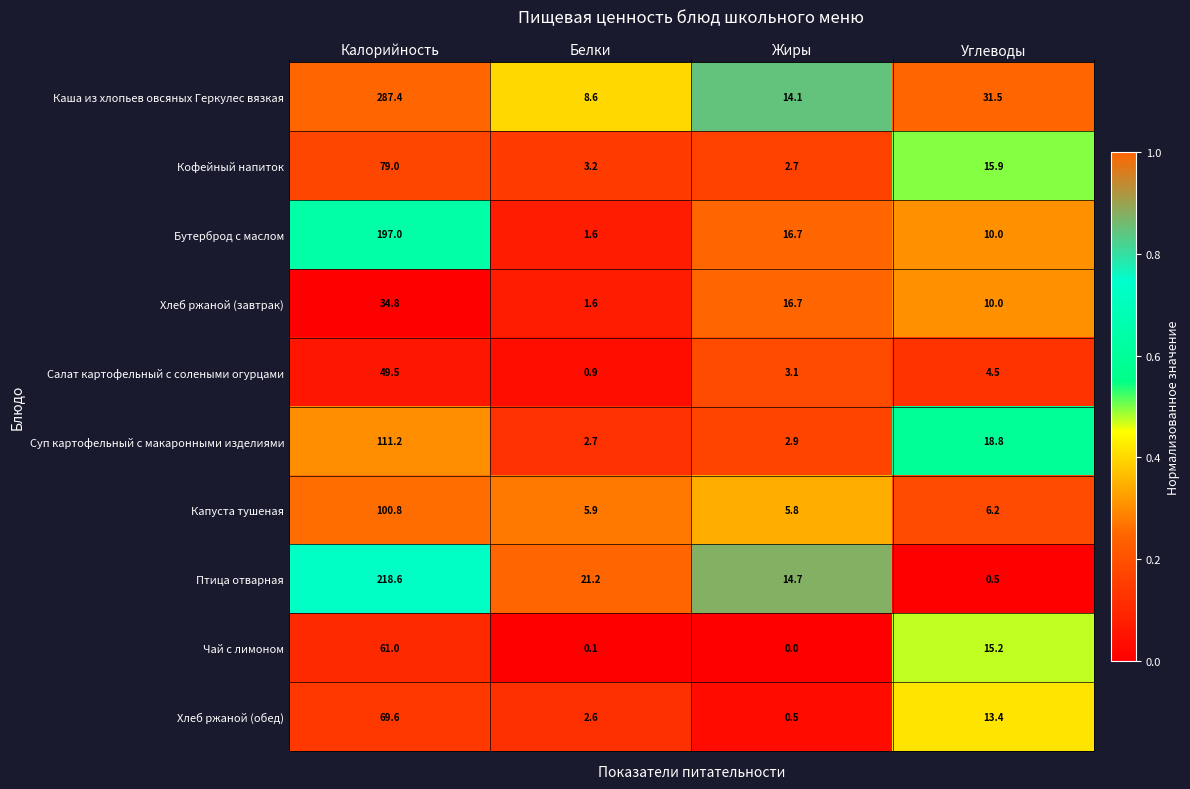

Is it true that Хлеб ржаной (обед) equals 69.6 at Калорийность?

True